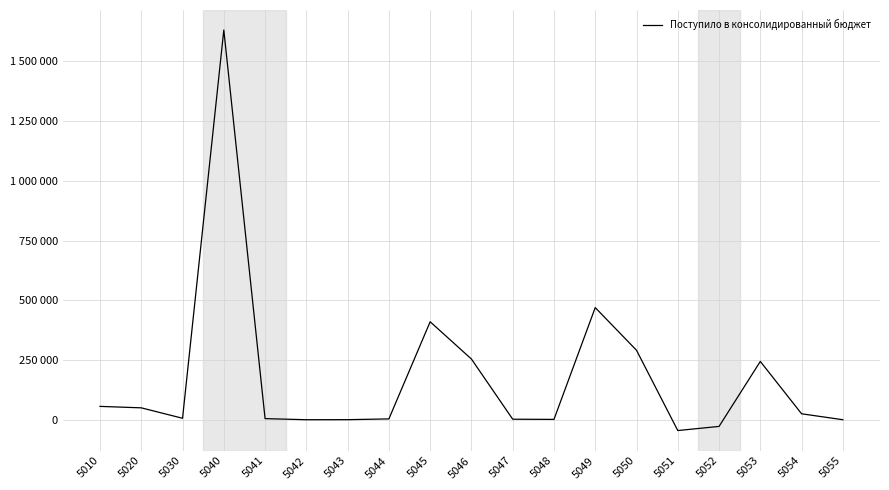

Is this an area chart (filled region under the line)?

No